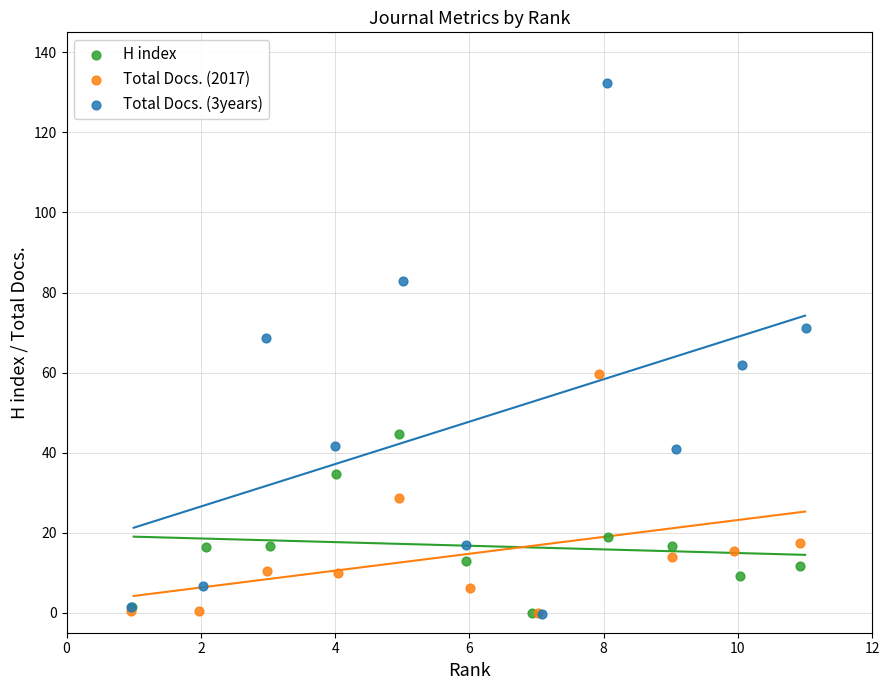

Which series contains the highest Y value?

Total Docs. (3years)